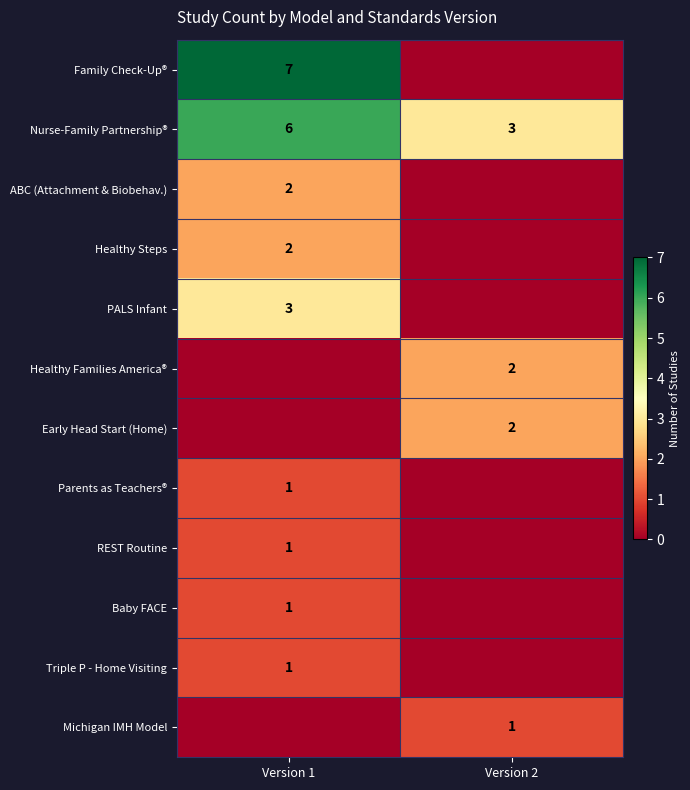

What is the total value across all series at Version 1?

24